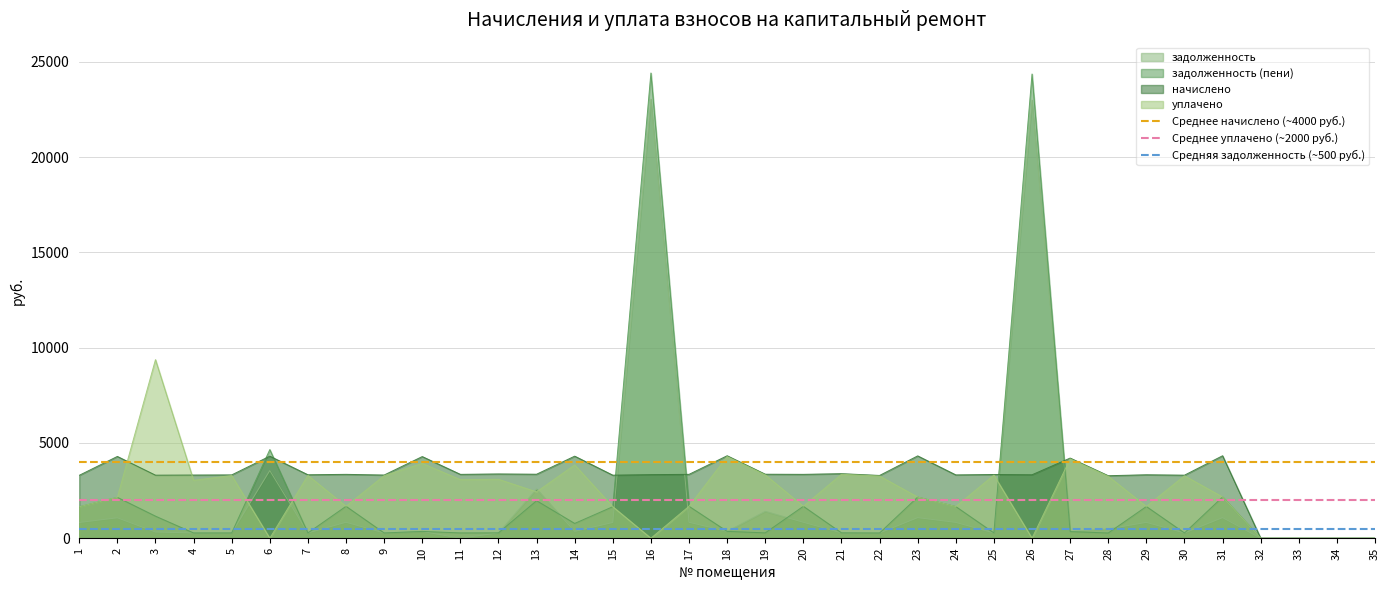

Which category has the lowest value across all series?

1